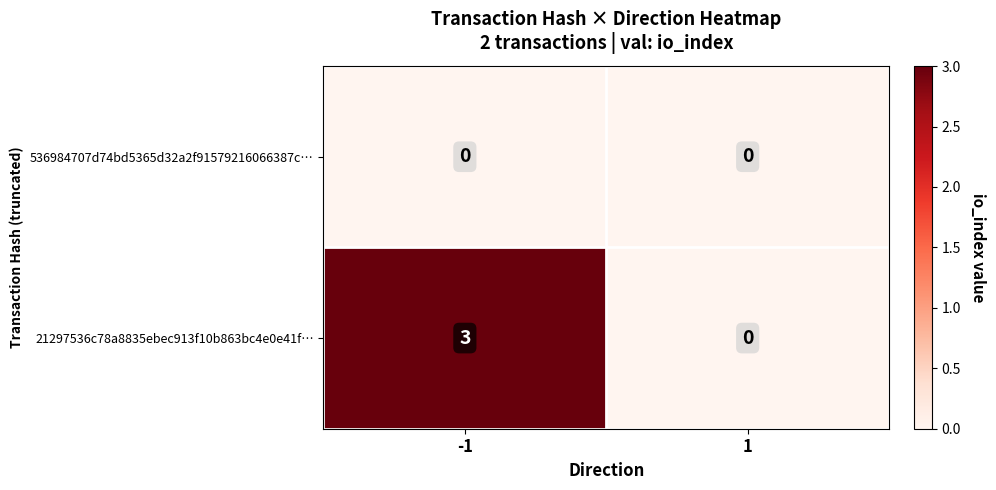

The value of 21297536c78a8835ebec913f10b863bc4e0e41f… at 1 is -2. True or false?

False